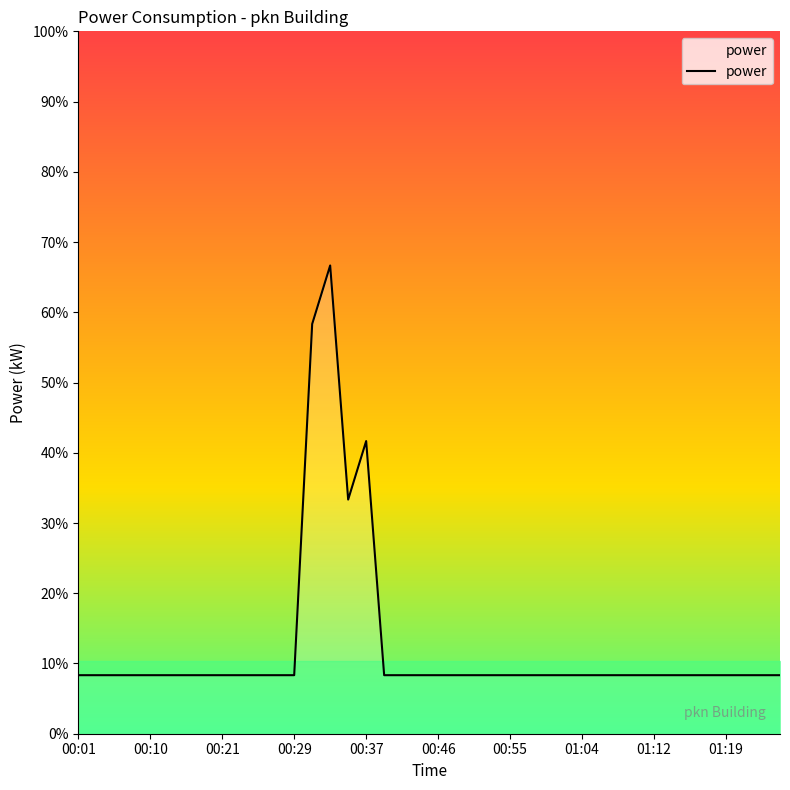

Reading left to right, transcribe all the data shown in this chart.

1.2	1.2	1.2	1.2	1.2	1.2	1.2	1.2	1.2	1.2	1.2	1.2	1.2	8.4	9.6	4.8	6.0	1.2	1.2	1.2	1.2	1.2	1.2	1.2	1.2	1.2	1.2	1.2	1.2	1.2	1.2	1.2	1.2	1.2	1.2	1.2	1.2	1.2	1.2	1.2